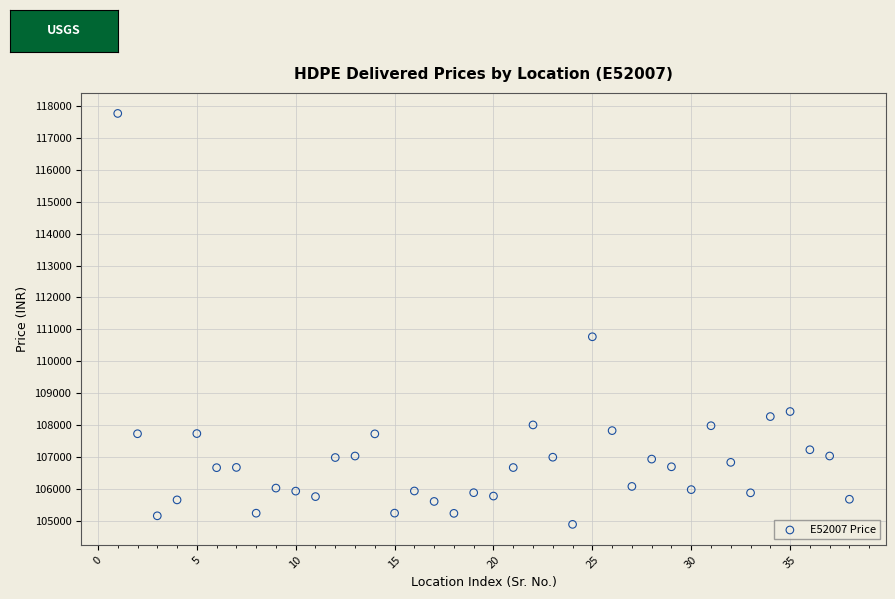

What Y value in the scatter plot is closest to 111329?

110769